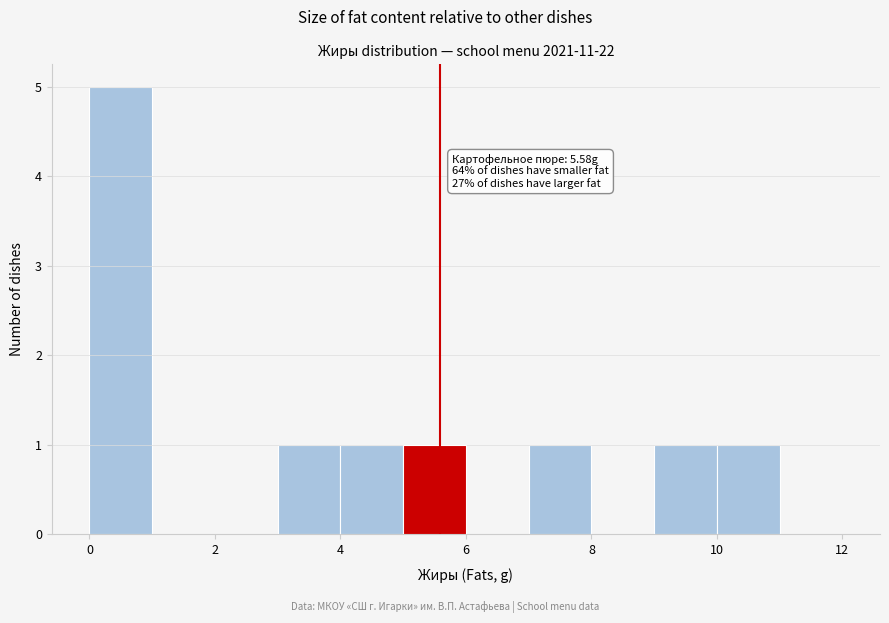

Which range on the x-axis has the tallest bar?

0 to 1